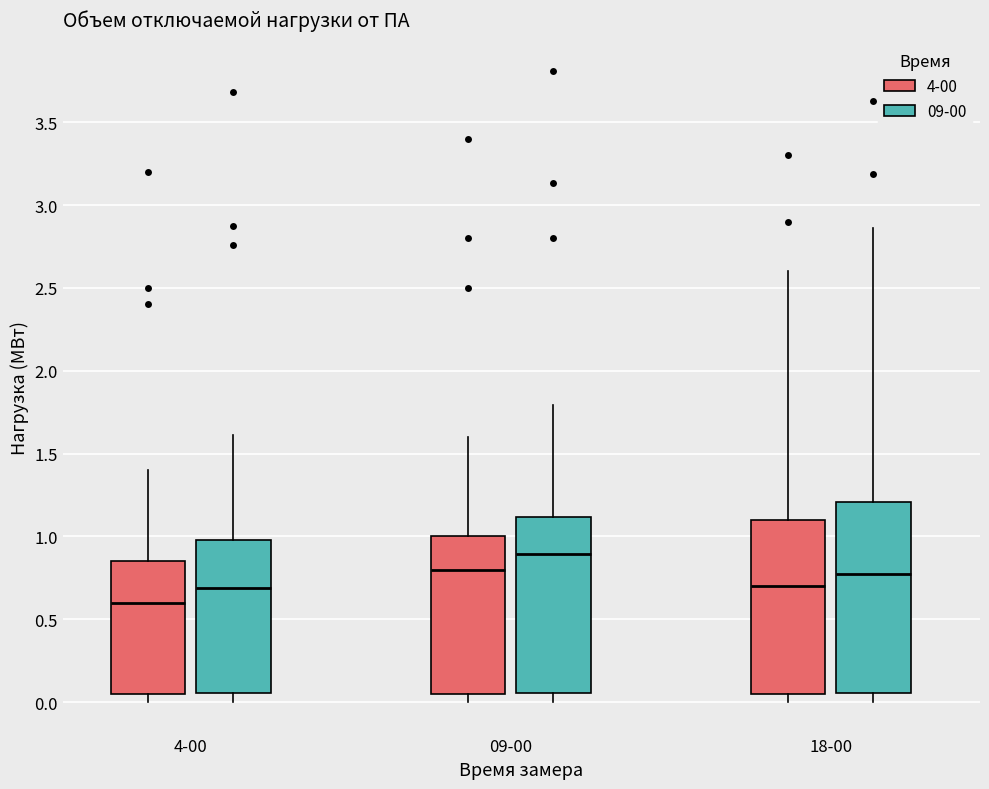

Reading left to right, read every box against the y-axis: the position of its median line, the range the box covers, and the ends of its whiskers. The values are not printed on the chart, so give them approximately, as read against the axis.

4-00 (4-00): median 0.60, box 0.05 to 0.85, whiskers 0.00 to 1.40
4-00 (09-00): median 0.70, box 0.05 to 1.00, whiskers 0.00 to 1.60
09-00 (4-00): median 0.80, box 0.05 to 1.00, whiskers 0.00 to 1.60
09-00 (09-00): median 0.90, box 0.05 to 1.10, whiskers 0.00 to 1.80
18-00 (4-00): median 0.70, box 0.05 to 1.10, whiskers 0.00 to 2.60
18-00 (09-00): median 0.75, box 0.05 to 1.20, whiskers 0.00 to 2.85